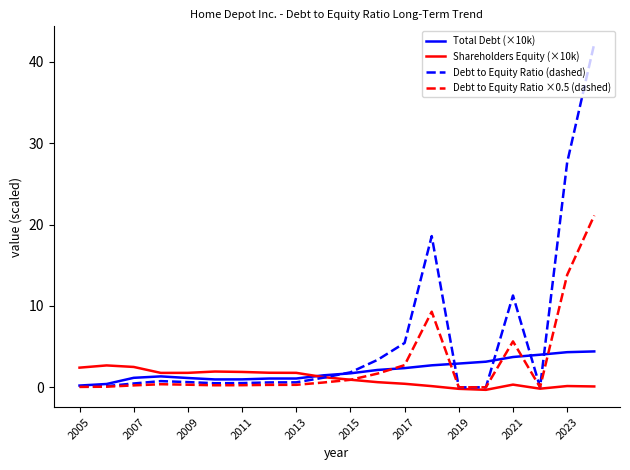

Which series has the largest total across all categories?

Debt to Equity Ratio (dashed)